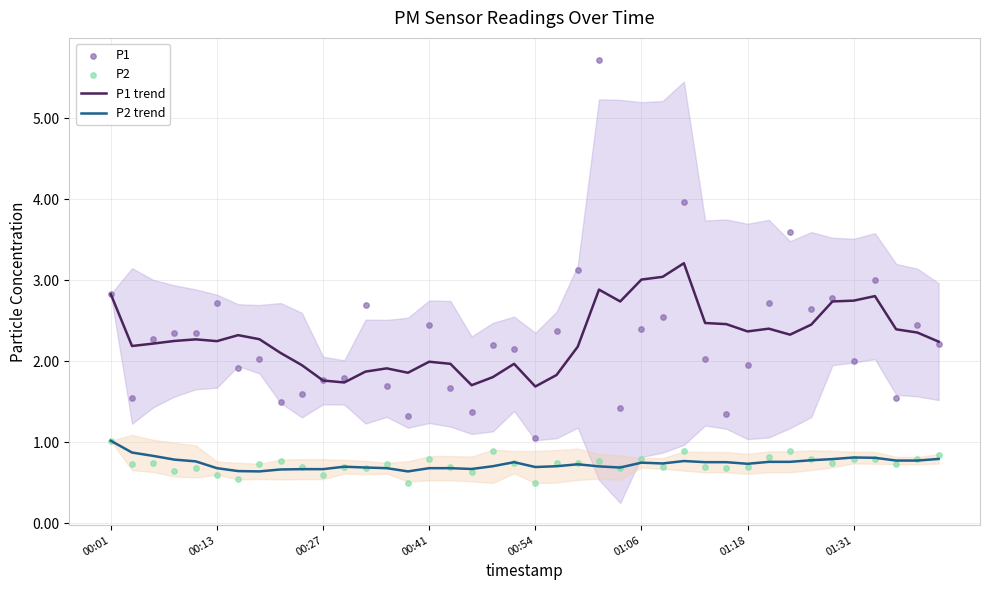

Which series reaches the minimum Y coordinate?

P2